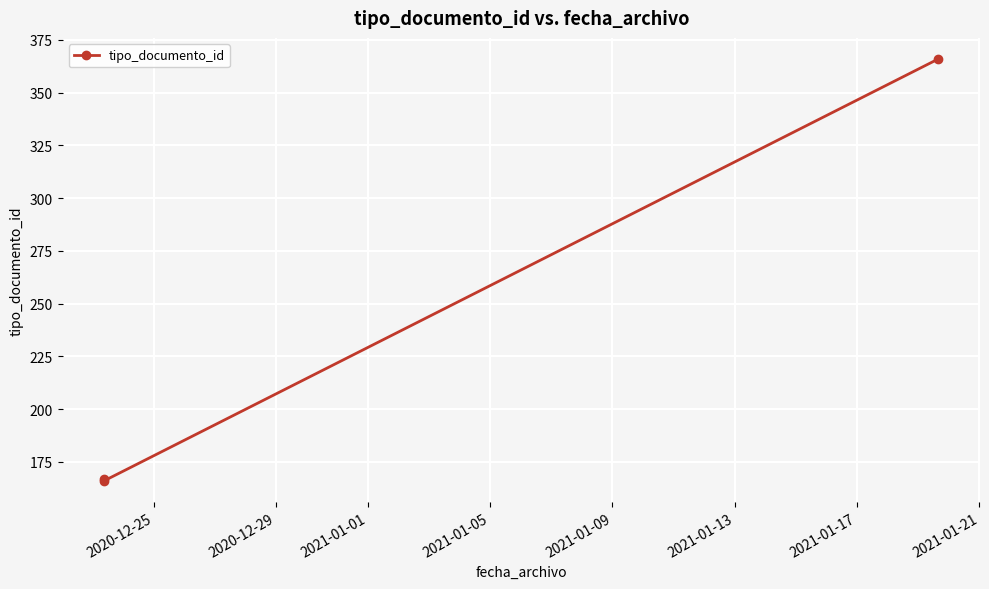

Count the number of categories in the chart.

3